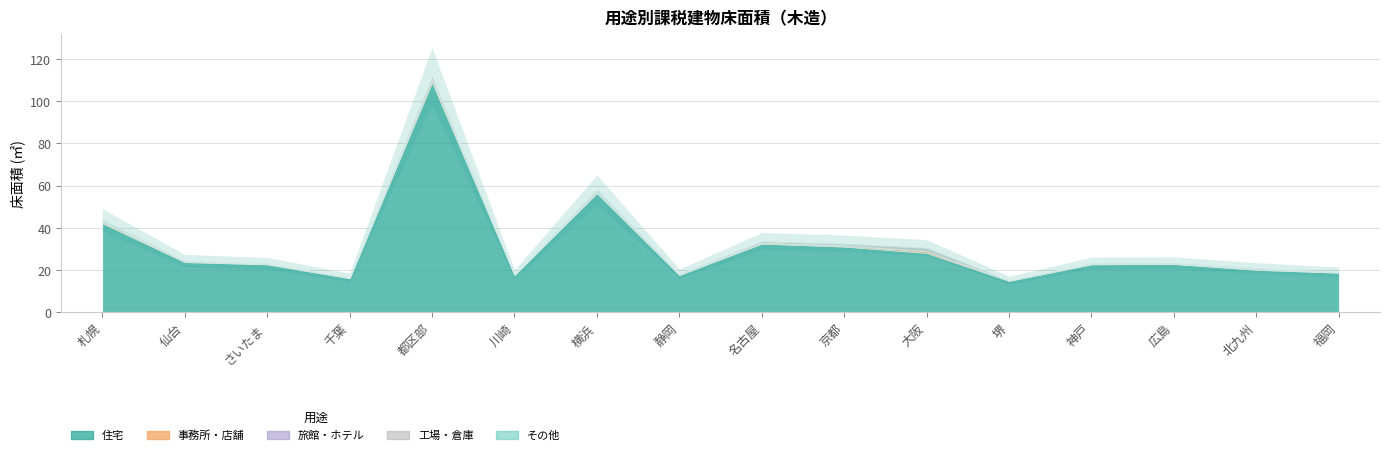

At 札幌, list the series in order from smallest to largest.

旅館・ホテル, 工場・倉庫, その他, 事務所・店舗, 住宅